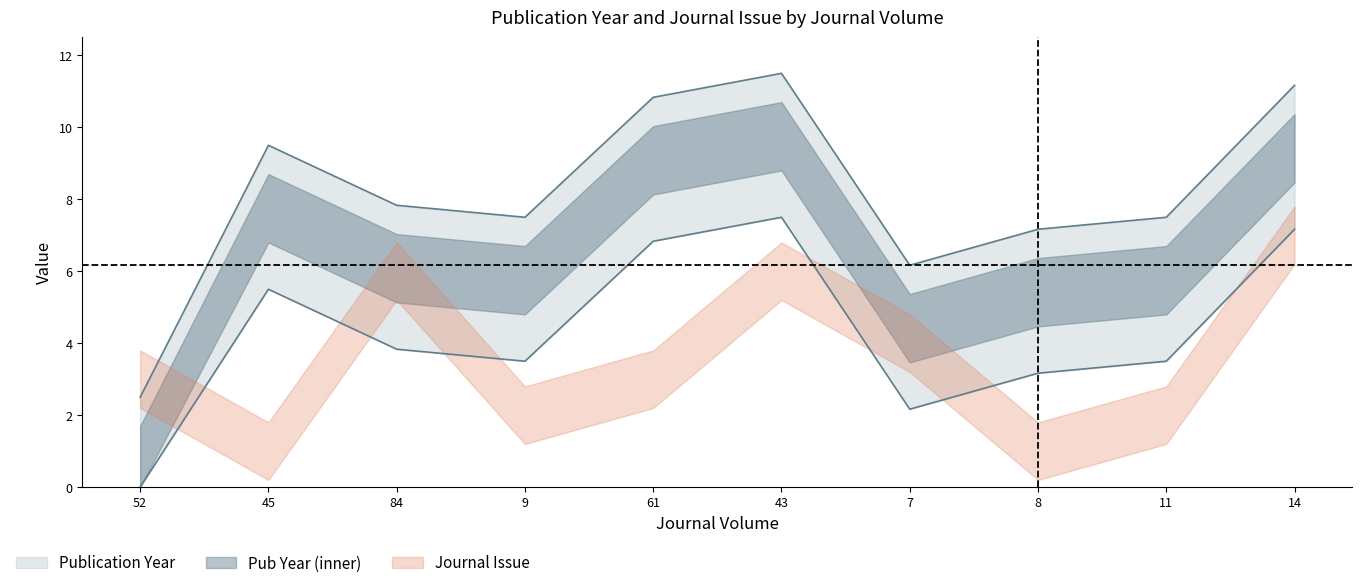

What is the difference between the second highest and minimum values in the Journal Issue series?

5.0